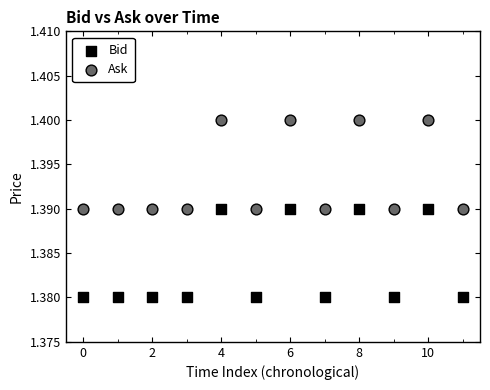

Which series reaches the minimum Y coordinate?

Bid